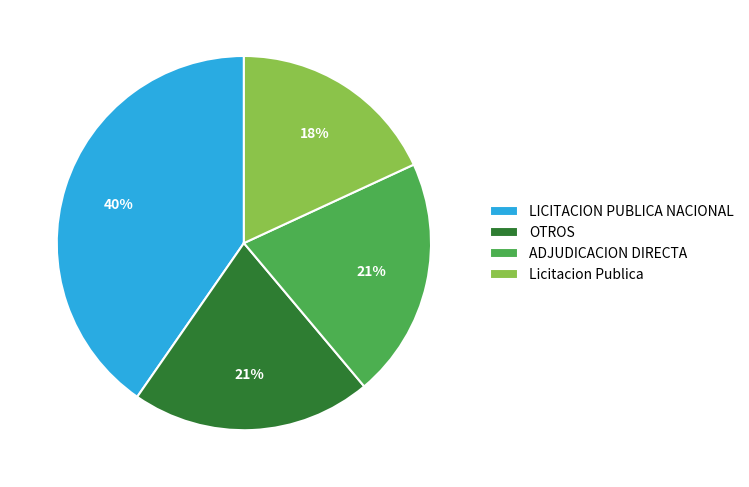

Does any single category account for the majority?

No